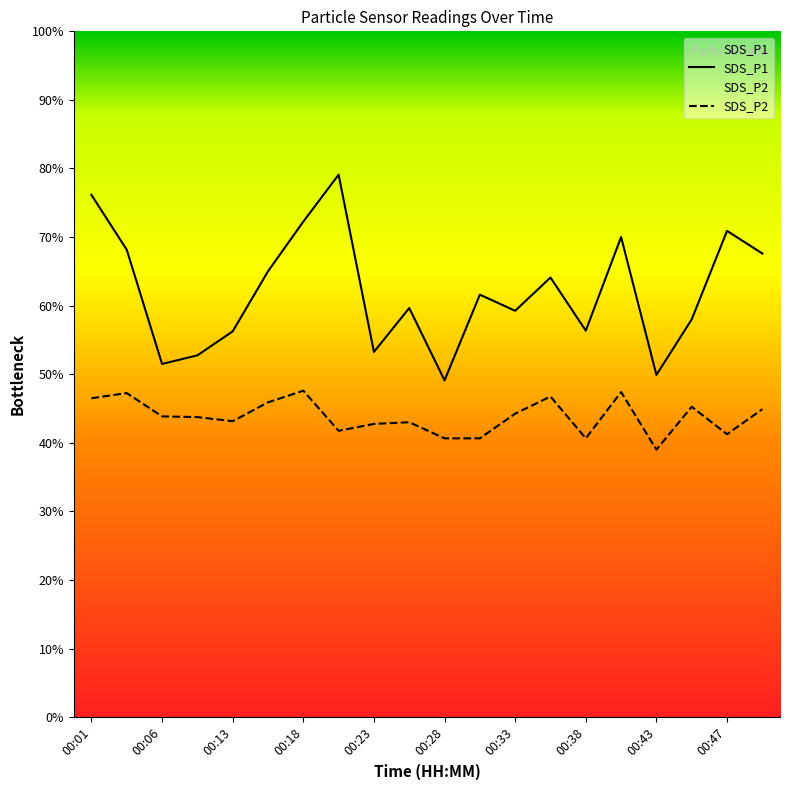

List the series in order of their peak value, lowest first.

SDS_P2, SDS_P1